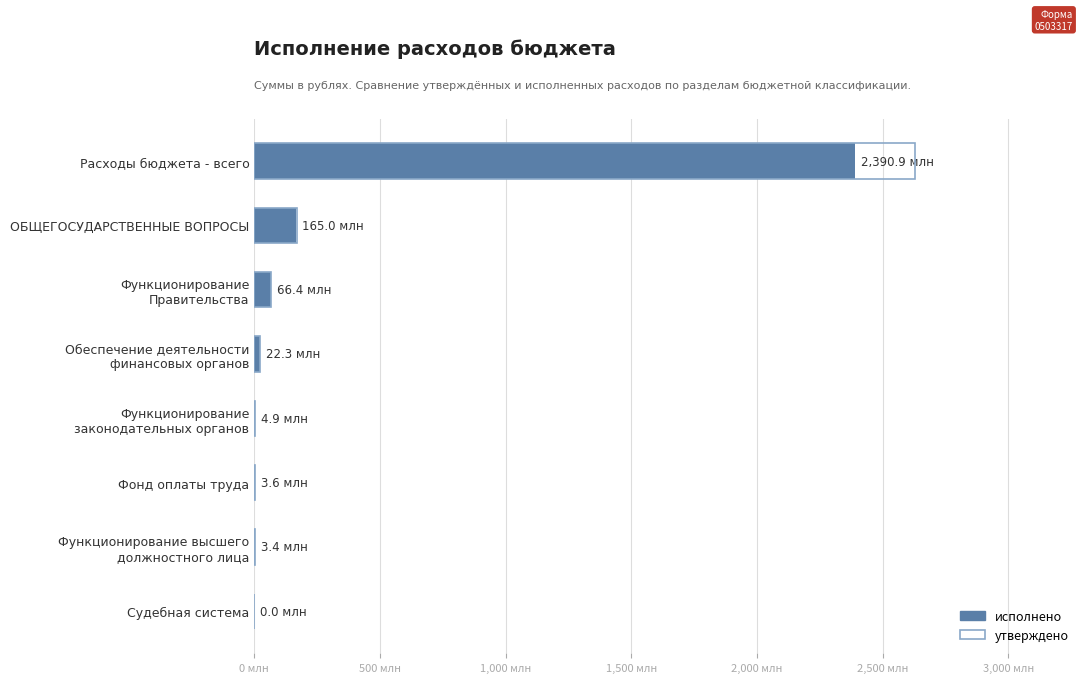

How many bars are there in each group?

2